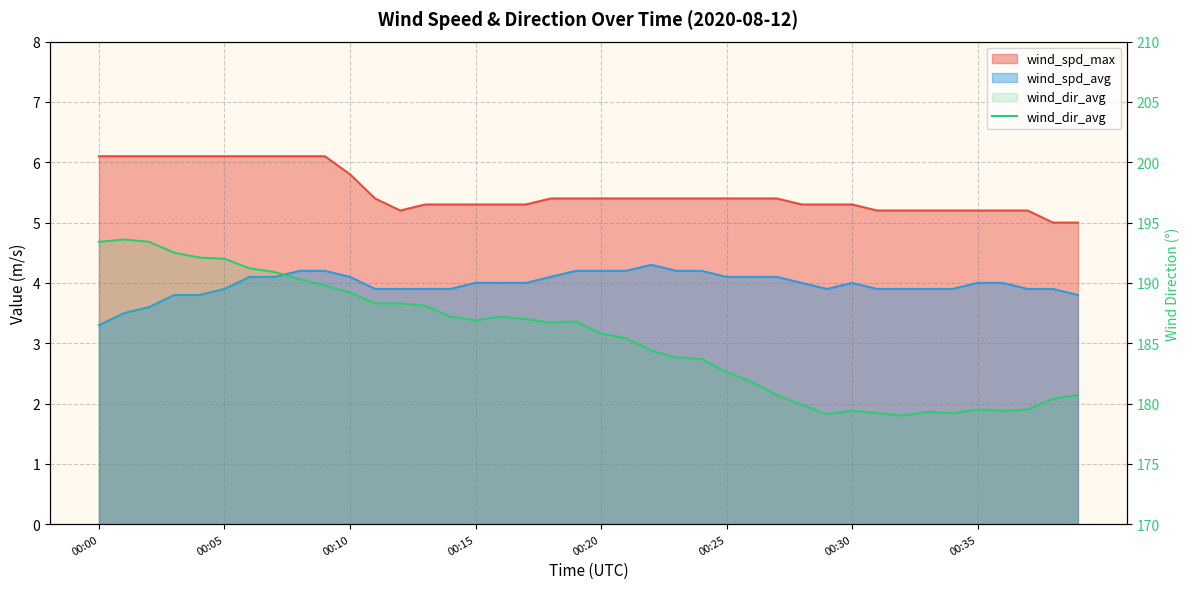

Which label corresponds to the smallest value in the chart?

32